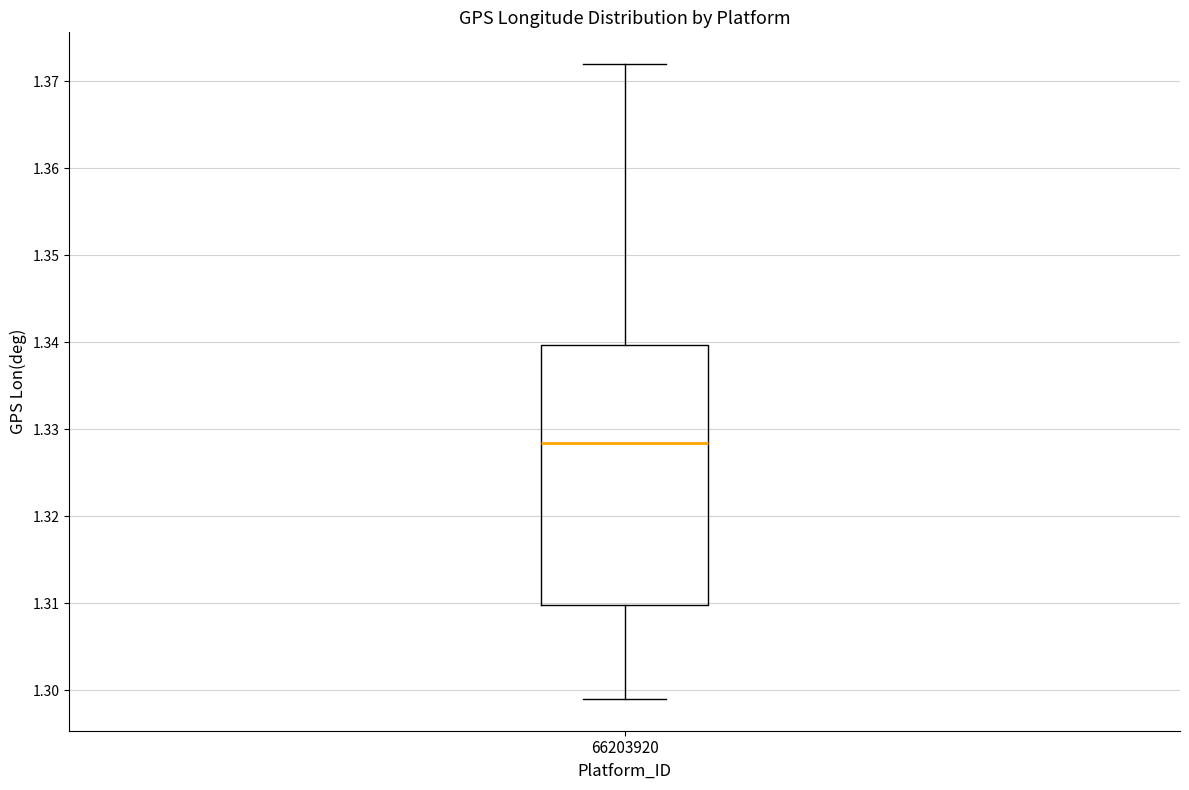

Transcribe this box plot: give where the median line is, the range the box spans, and where the two whiskers end, as read against the y-axis. The values are not printed on the chart, so give them approximately, as read against the axis.

median 1.328, box 1.310 to 1.340, whiskers 1.299 to 1.372